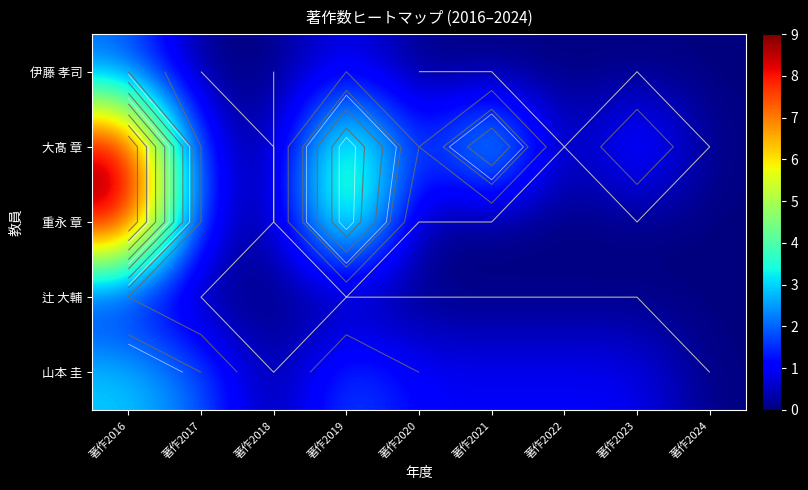

What is the difference between the maximum and minimum values in the 辻 大輔 series?

1